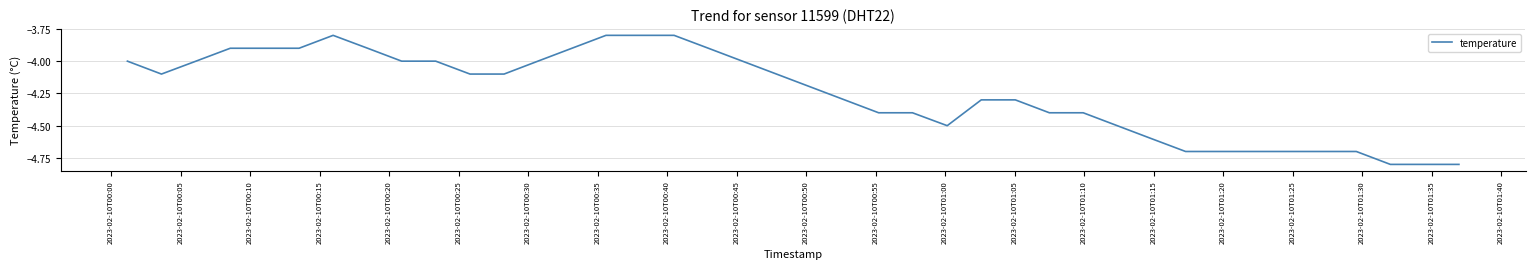

What is the greatest value displayed?

-3.8